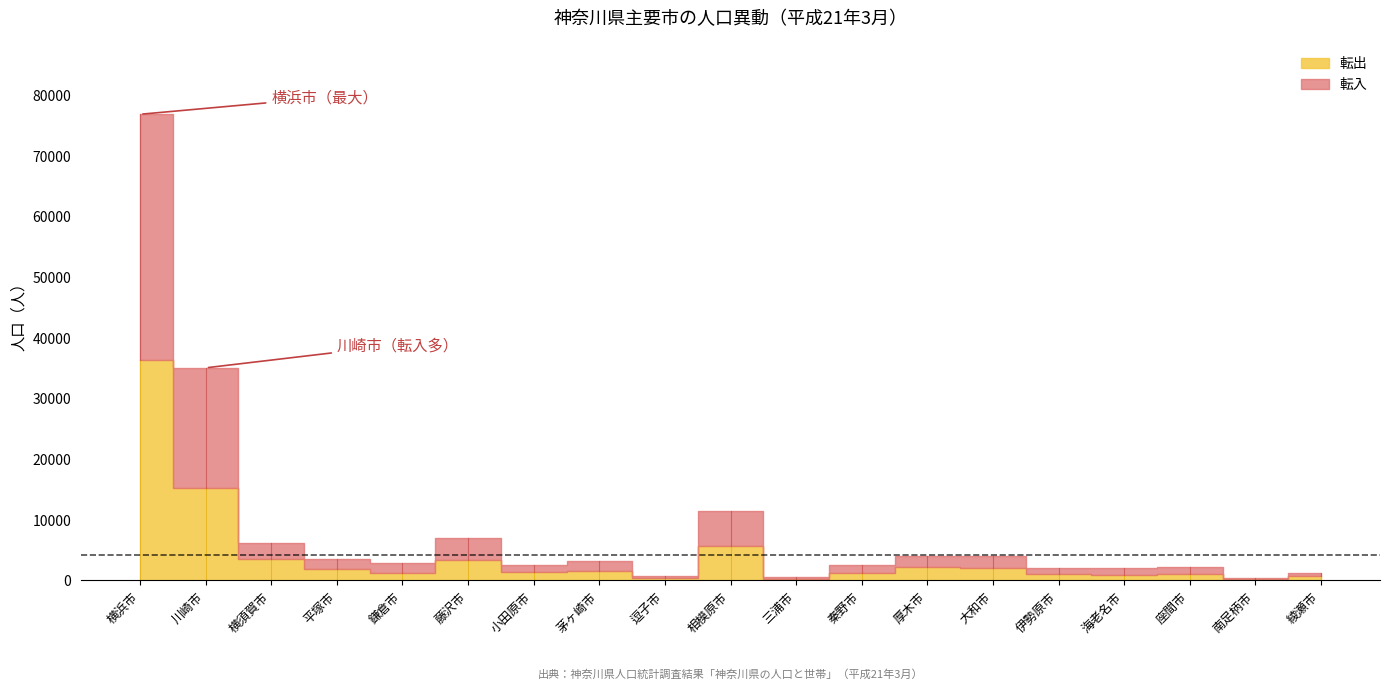

Which series has the largest total across all categories?

転入